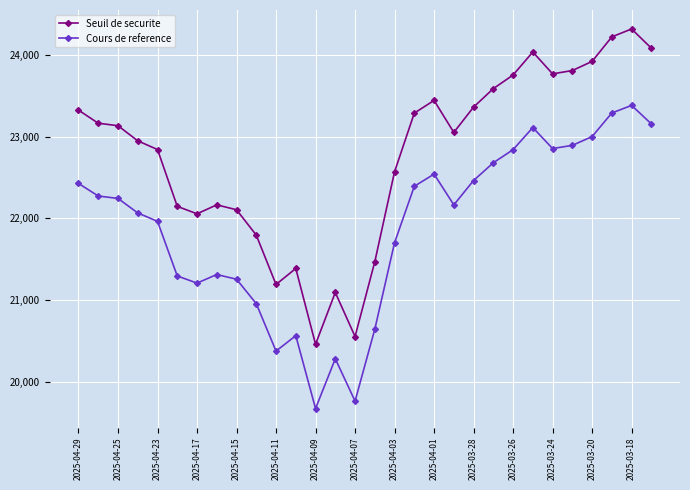

Rank the series by their average value, from highest to lowest.

Seuil de securite, Cours de reference